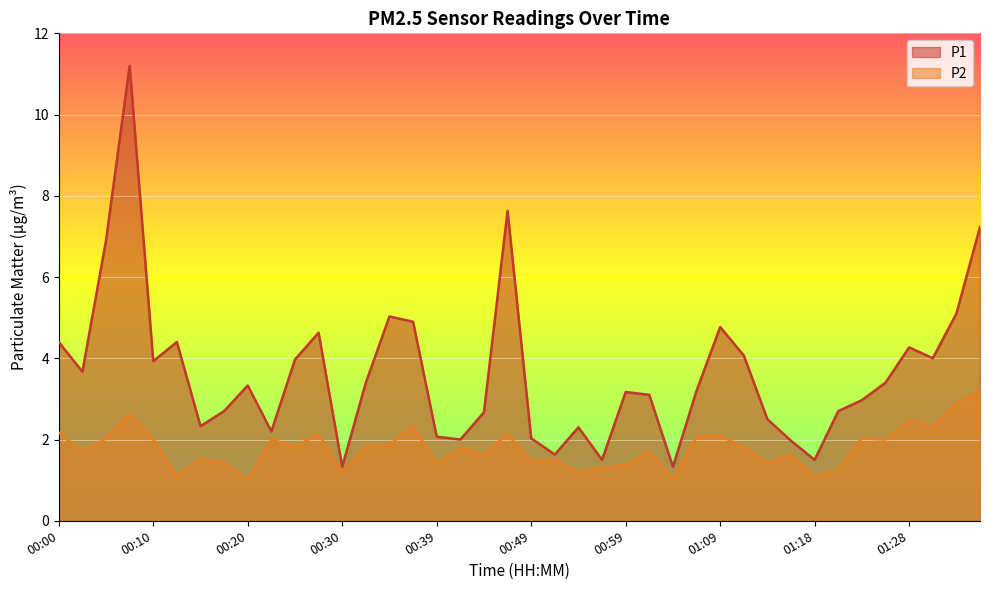

List the series in order of their overall mean, highest first.

P1, P2